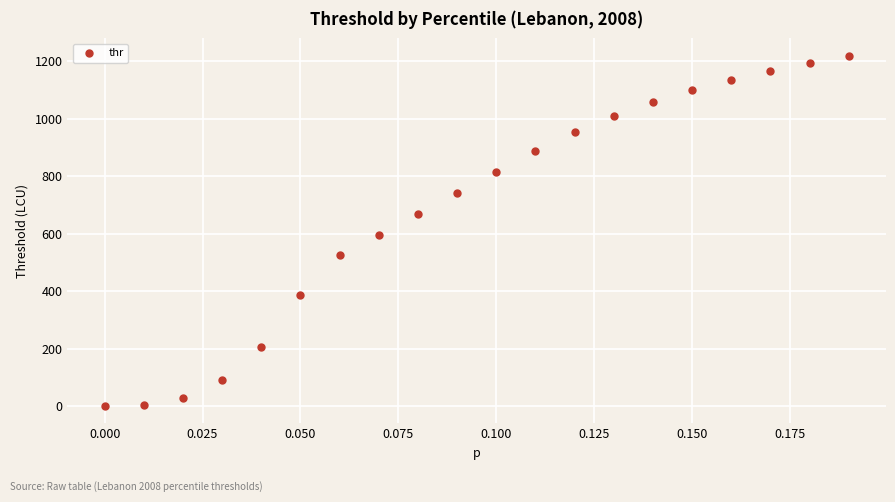

What is the range of Y values (max minus min)?

1217.3